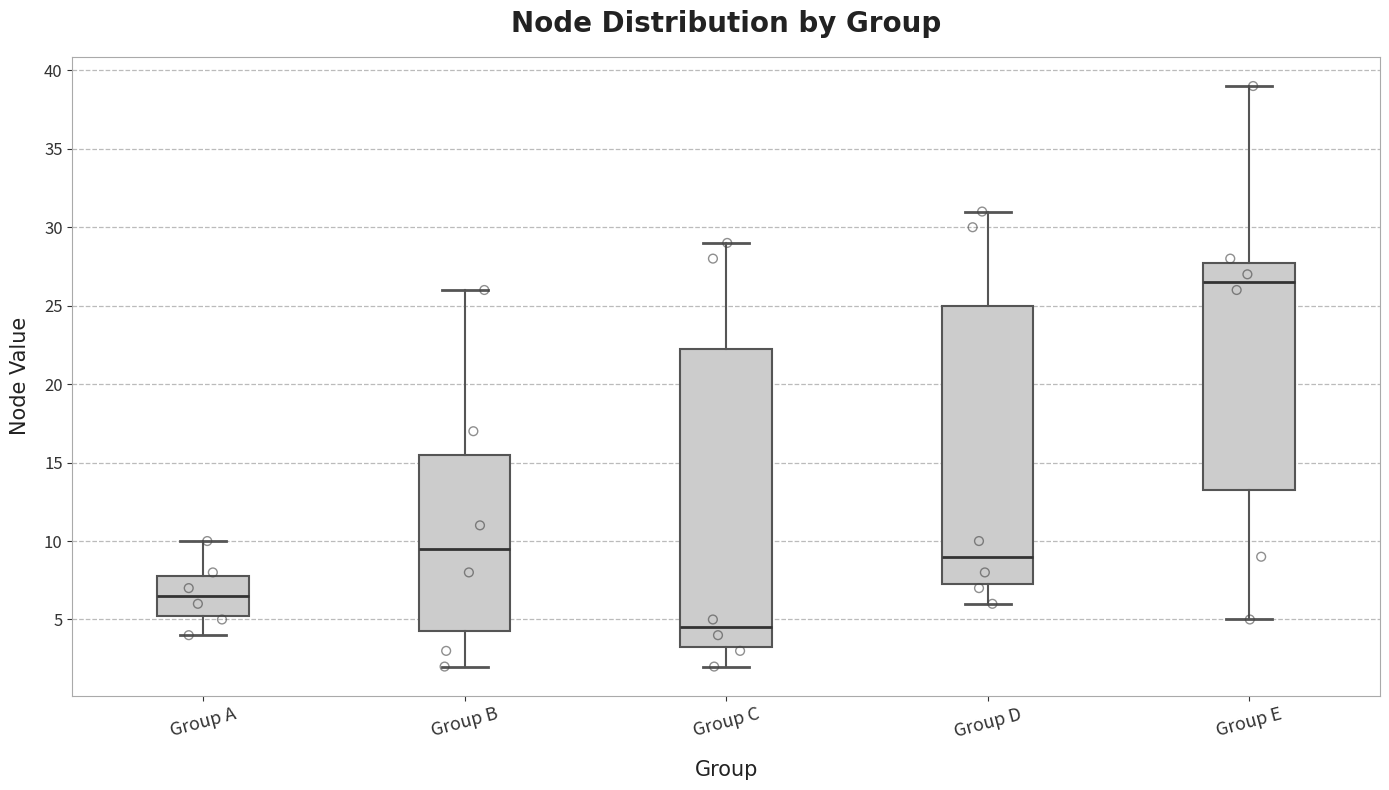

Reading left to right, transcribe this box plot: for each box, give where its median line is, the range the box spans, and where its two whiskers end, as read against the y-axis. The values are not printed on the chart, so give them approximately, as read against the axis.

Group A: median 6.5, box 5.5 to 8.0, whiskers 4.0 to 10.0
Group B: median 9.5, box 4.5 to 15.5, whiskers 2.0 to 26.0
Group C: median 4.5, box 3.5 to 22.5, whiskers 2.0 to 29.0
Group D: median 9.0, box 7.5 to 25.0, whiskers 6.0 to 31.0
Group E: median 26.5, box 13.5 to 28.0, whiskers 5.0 to 39.0